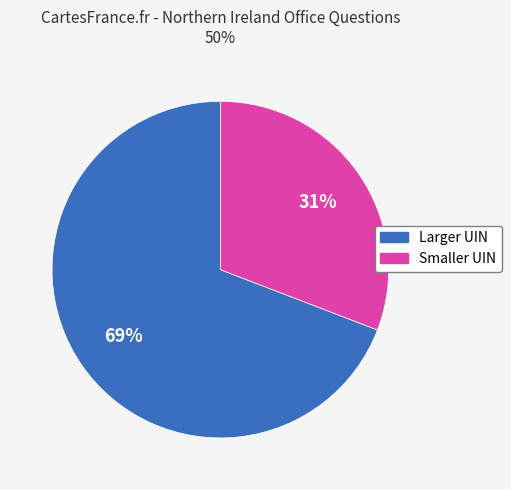

Does any single category account for the majority?

Yes